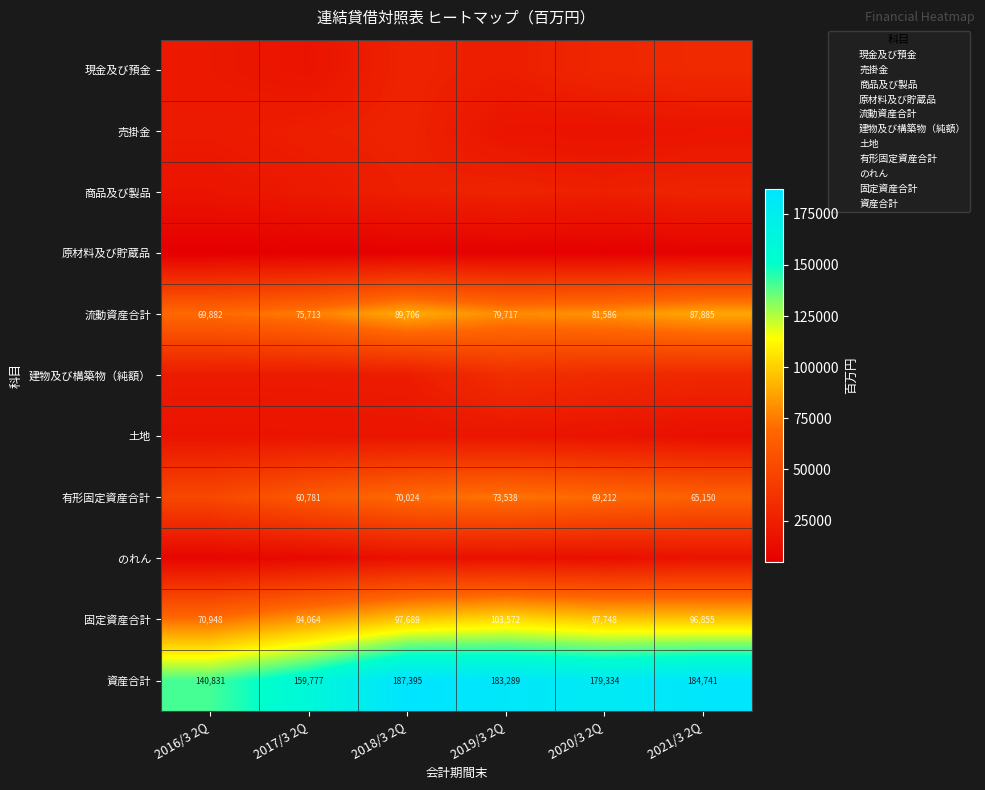

At which label does 商品及び製品 first exceed 24873?

2019/3 2Q